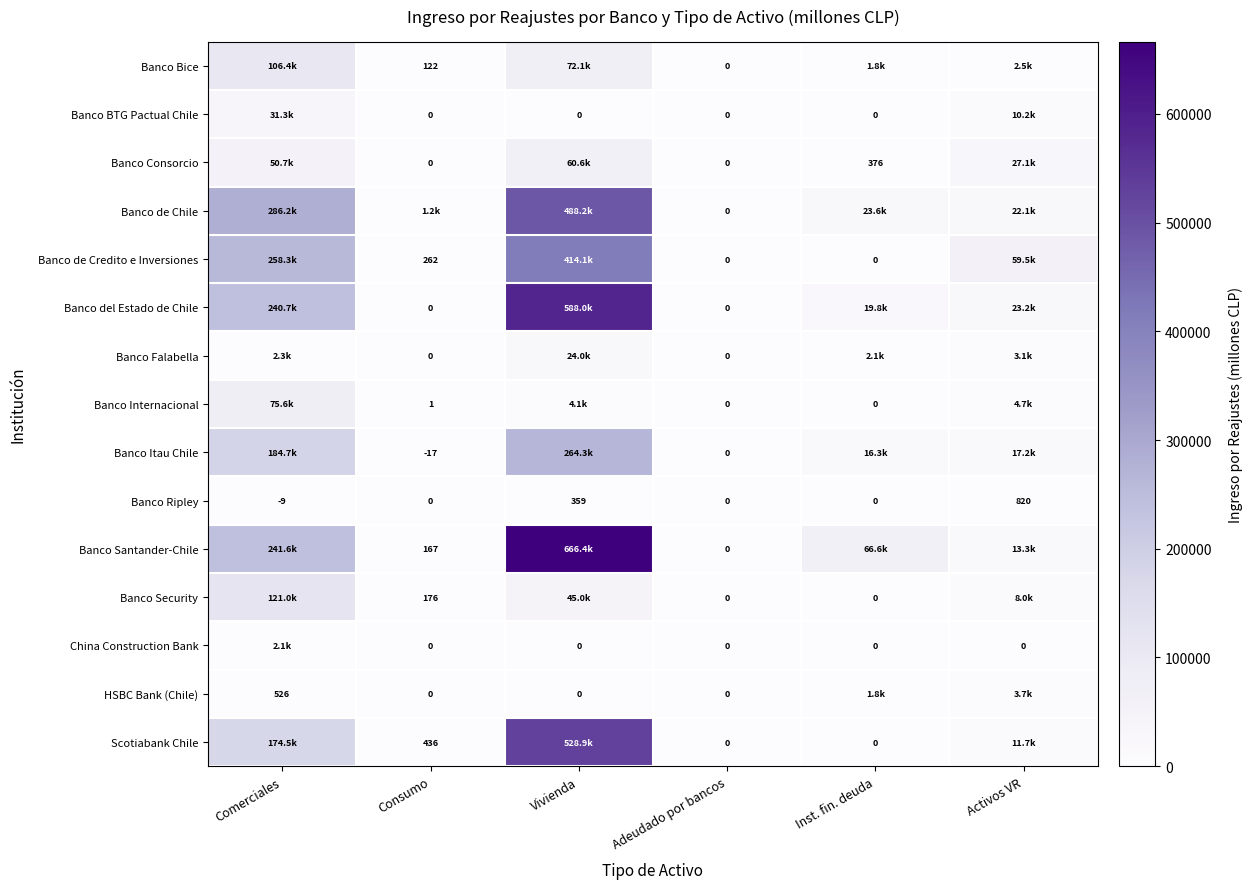

How many data points in Banco Ripley are less than 0?

1